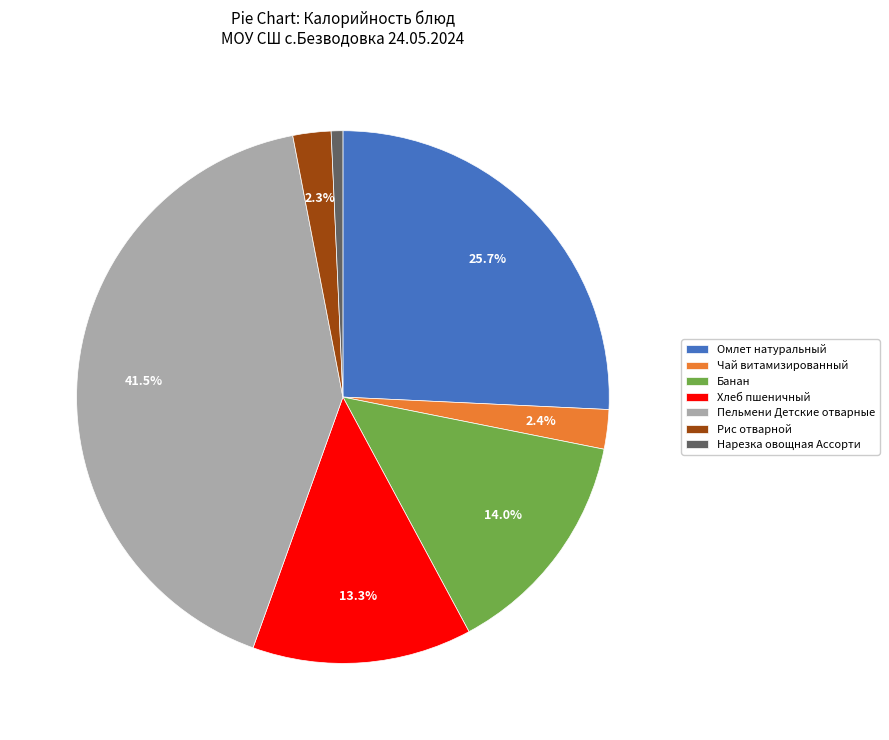

How many segments does this pie chart have?

7